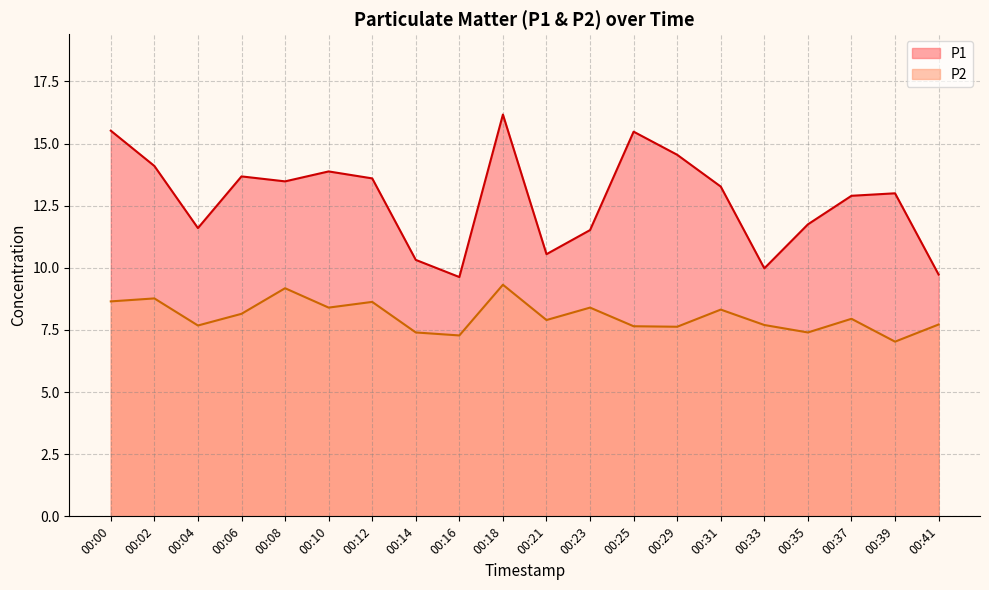

Reading left to right, what are all the values shown in this chart?

P1: 00:00=15.5	00:02=14.1	00:04=11.6	00:06=13.7	00:08=13.5	00:10=13.9	00:12=13.6	00:14=10.3	00:16=9.6	00:18=16.2	00:21=10.6	00:23=11.5	00:25=15.5	00:29=14.6	00:31=13.3	00:33=10.0	00:35=11.8	00:37=12.9	00:39=13.0	00:41=9.7
P2: 00:00=8.7	00:02=8.8	00:04=7.7	00:06=8.2	00:08=9.2	00:10=8.4	00:12=8.6	00:14=7.4	00:16=7.3	00:18=9.3	00:21=7.9	00:23=8.4	00:25=7.7	00:29=7.6	00:31=8.3	00:33=7.7	00:35=7.4	00:37=8.0	00:39=7.0	00:41=7.7